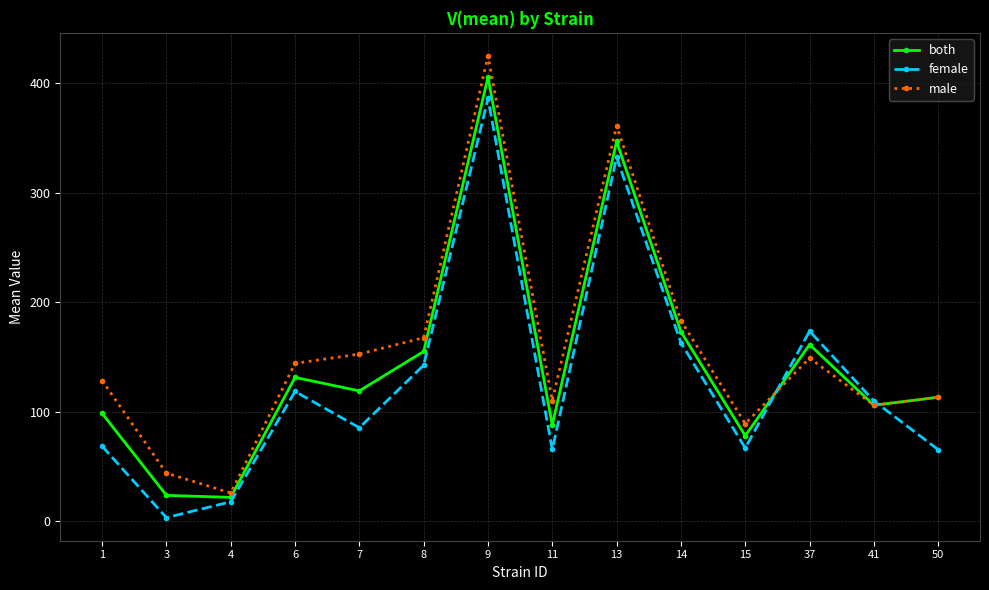

At which label is female closest to 194?

37